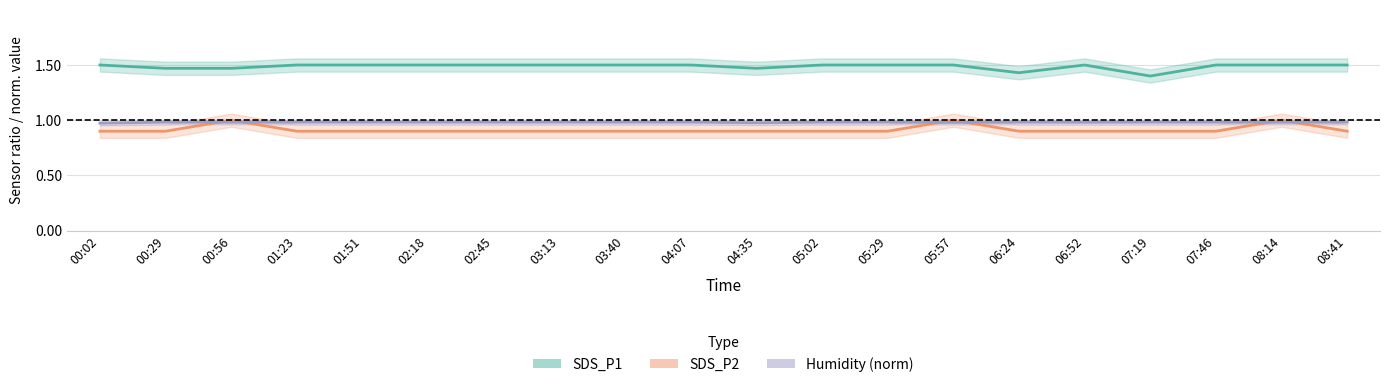

What is the average value of the Humidity_norm series?

1.0